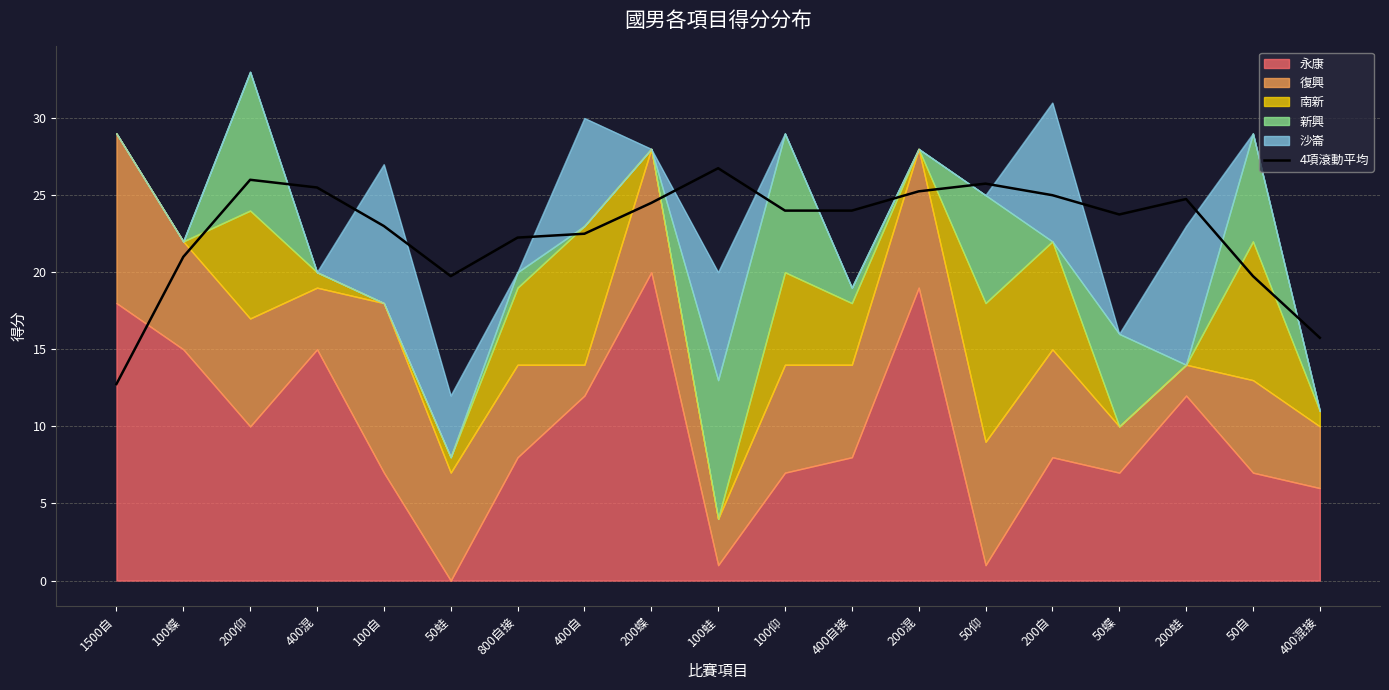

The chart shows a value of 24.5 at 200蝶. True or false?

True